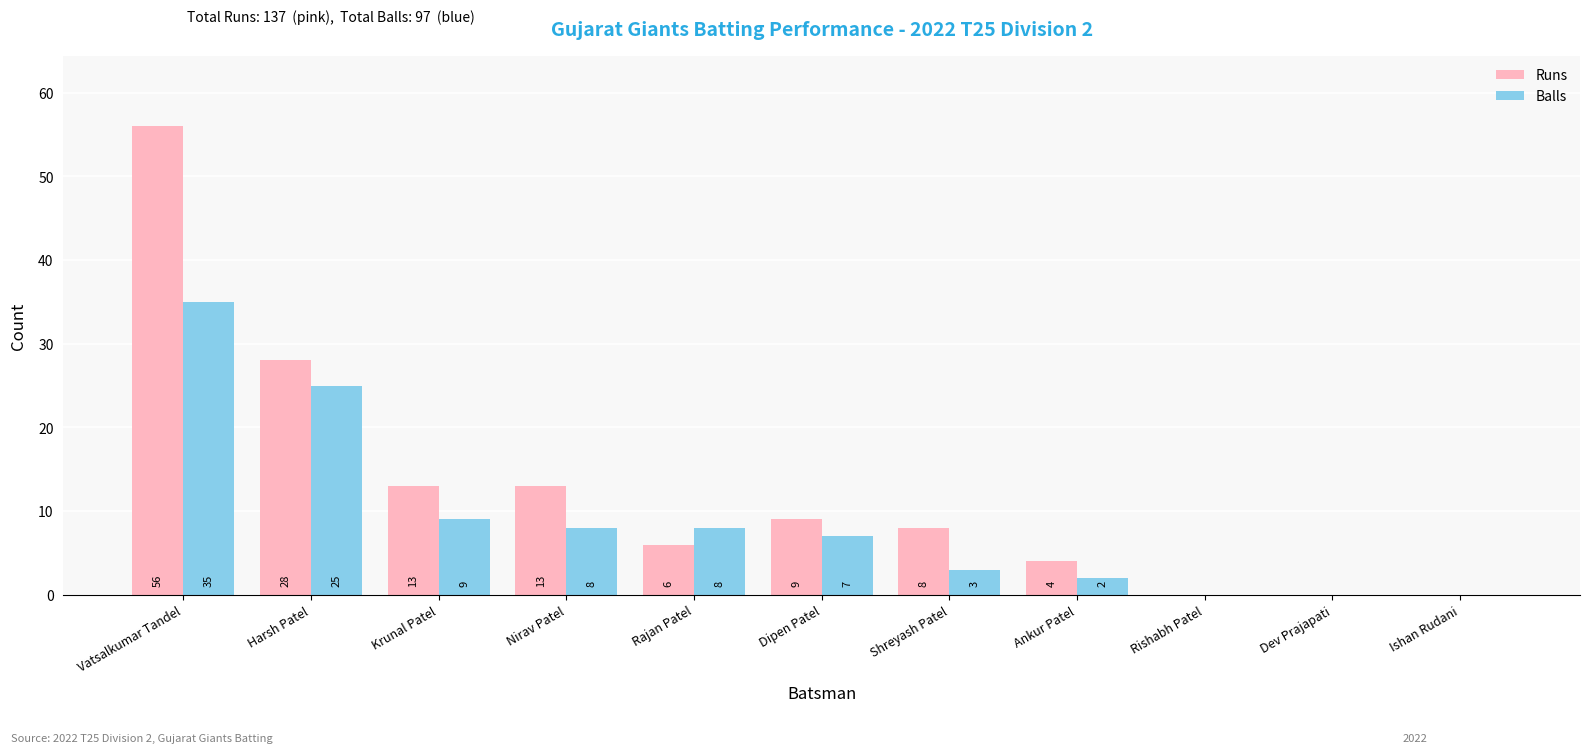

At which category is the sum across all series the highest?

Vatsalkumar Tandel